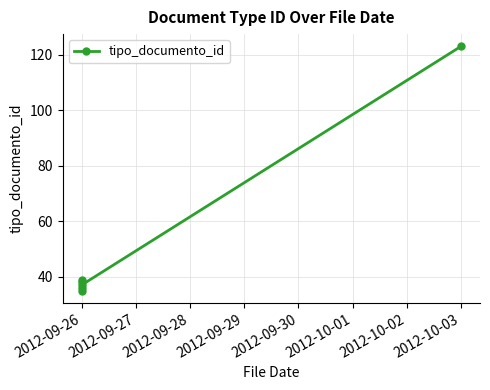

The chart shows a value of 54 at 2012-09-26. True or false?

False